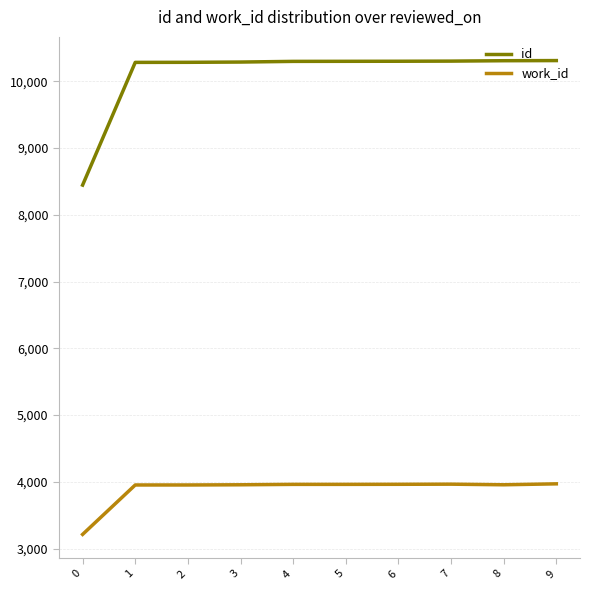

What is the spread (max minus min) of values at 1?

6327